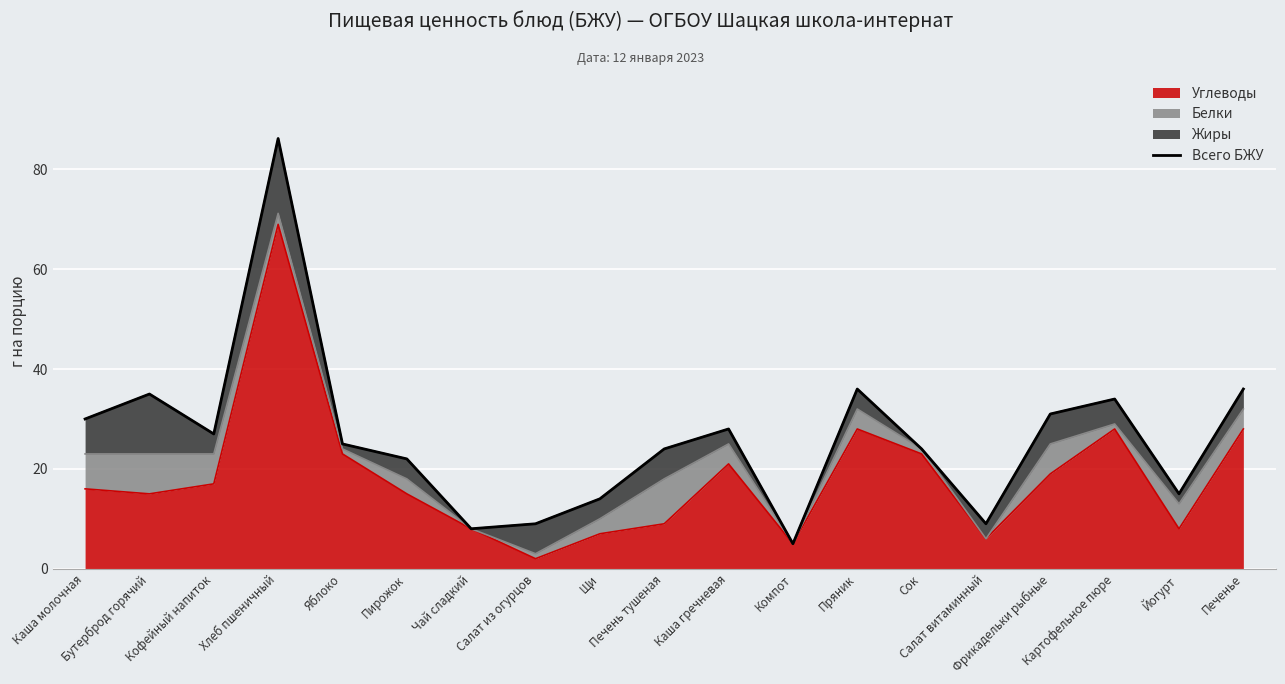

What is the sum of all values?

498.2